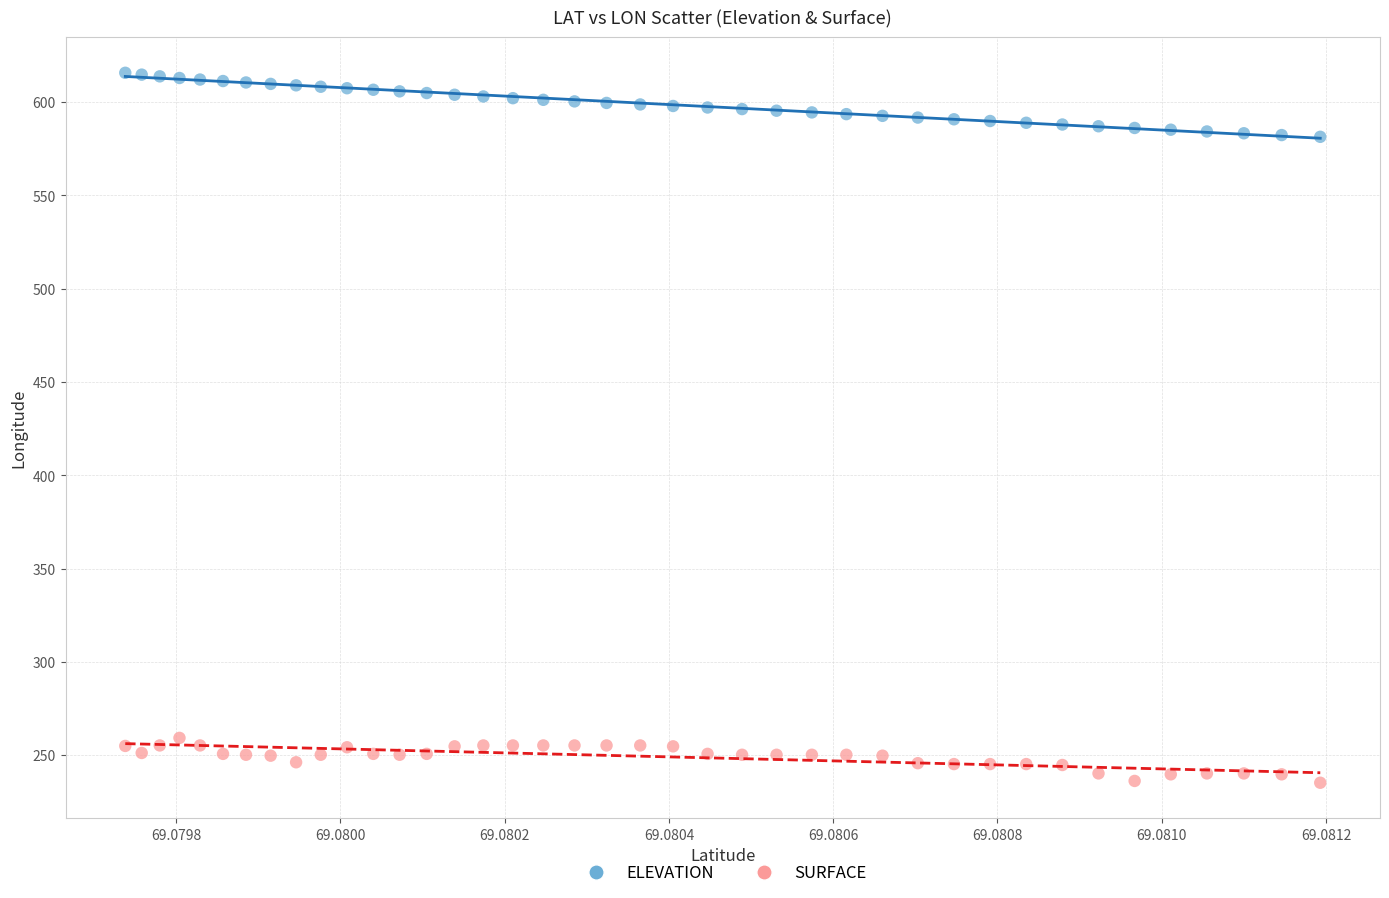

What are all the series names shown in the legend?

ELEVATION, SURFACE